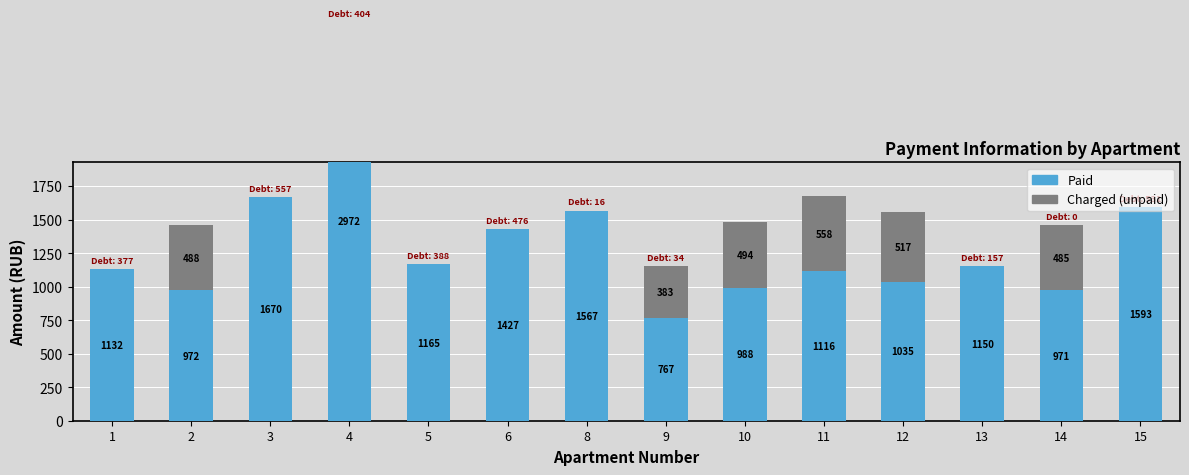

Count the number of data series in this chart.

2